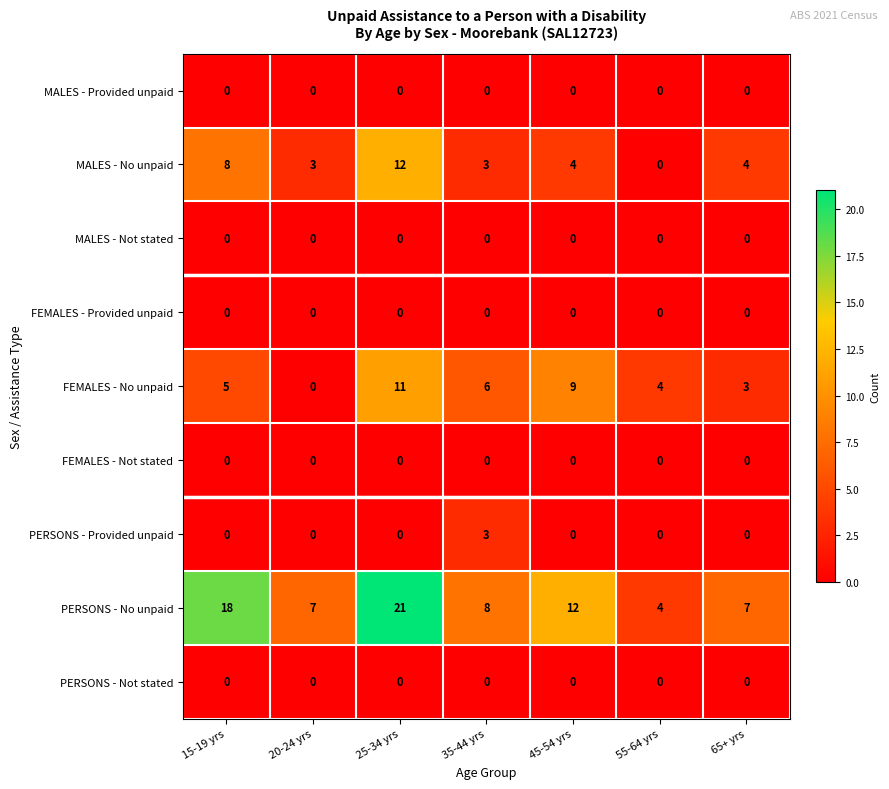

The FEMALES - Provided unpaid series shows 0 at 35-44 yrs. True or false?

True